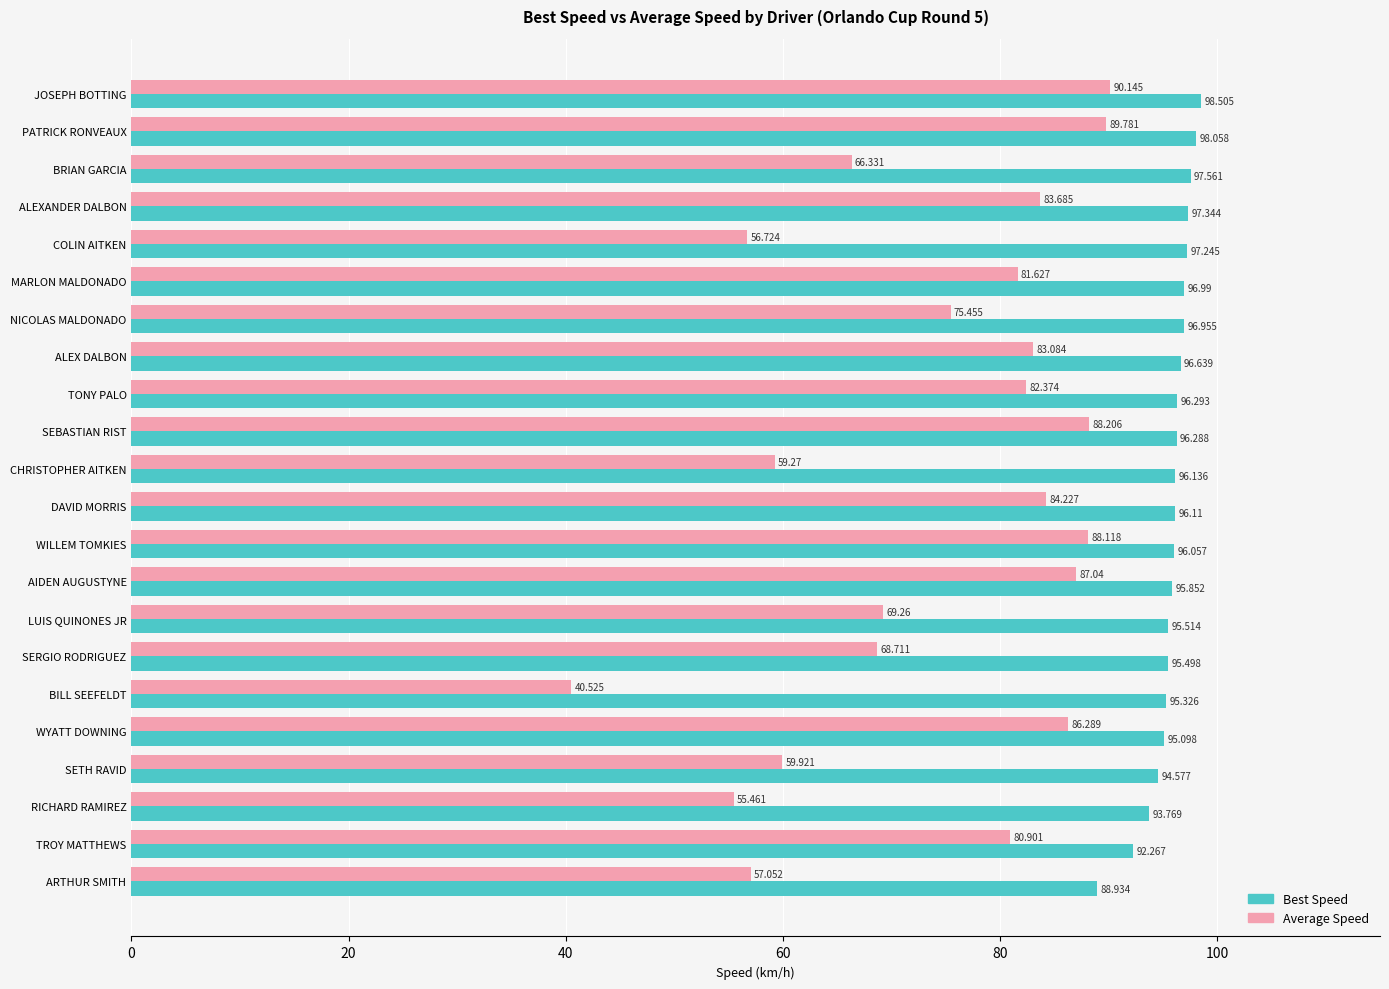

At which label does Best Speed reach its minimum?

ARTHUR SMITH